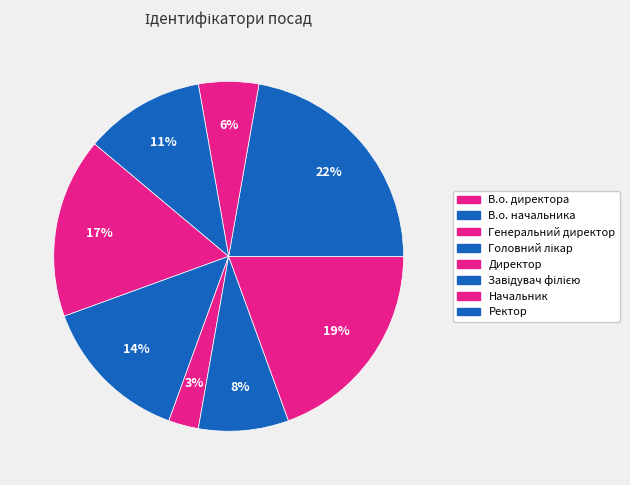

Count the number of slices in the pie.

8